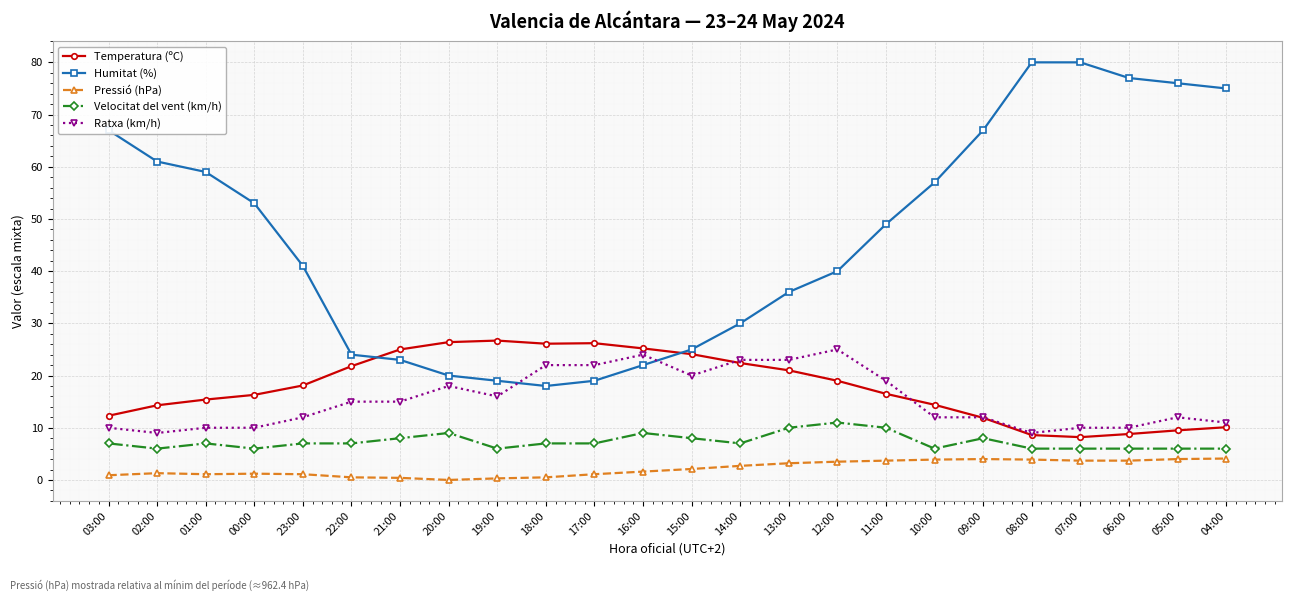

What is the approximate value of Ratxa (km/h) at 04:00?

11.0